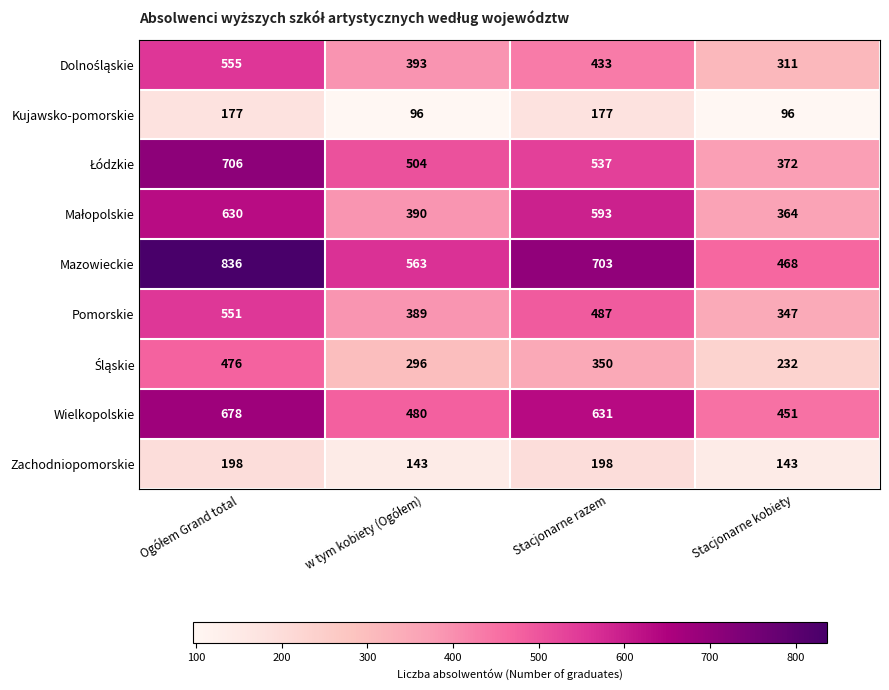

Read the Kujawsko-pomorskie value at Stacjonarne razem, to the nearest 10.

180